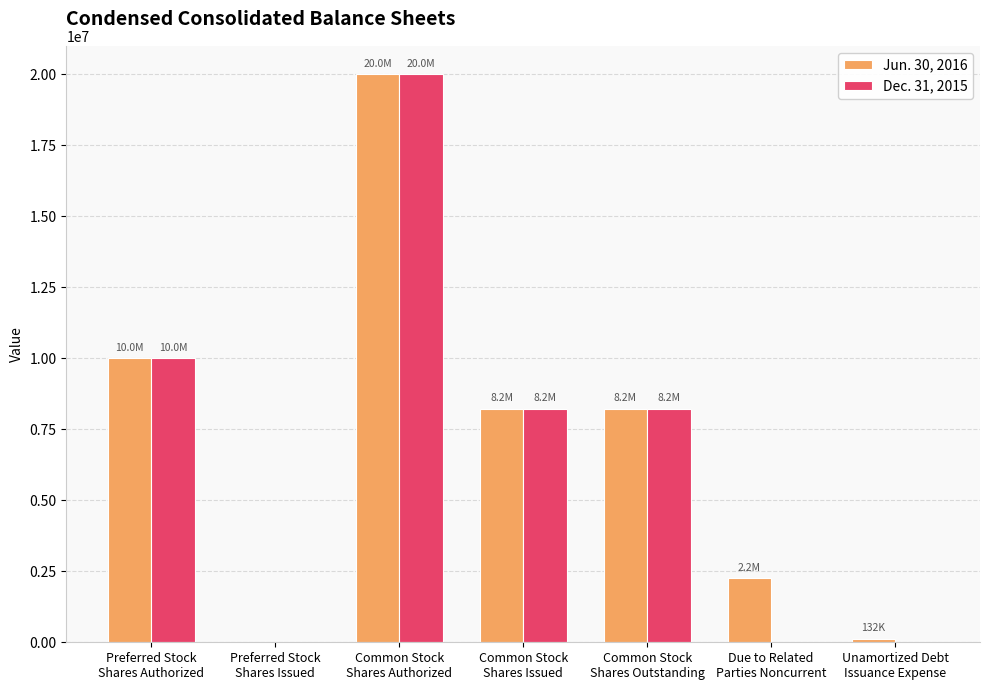

How many series are shown in this chart?

2